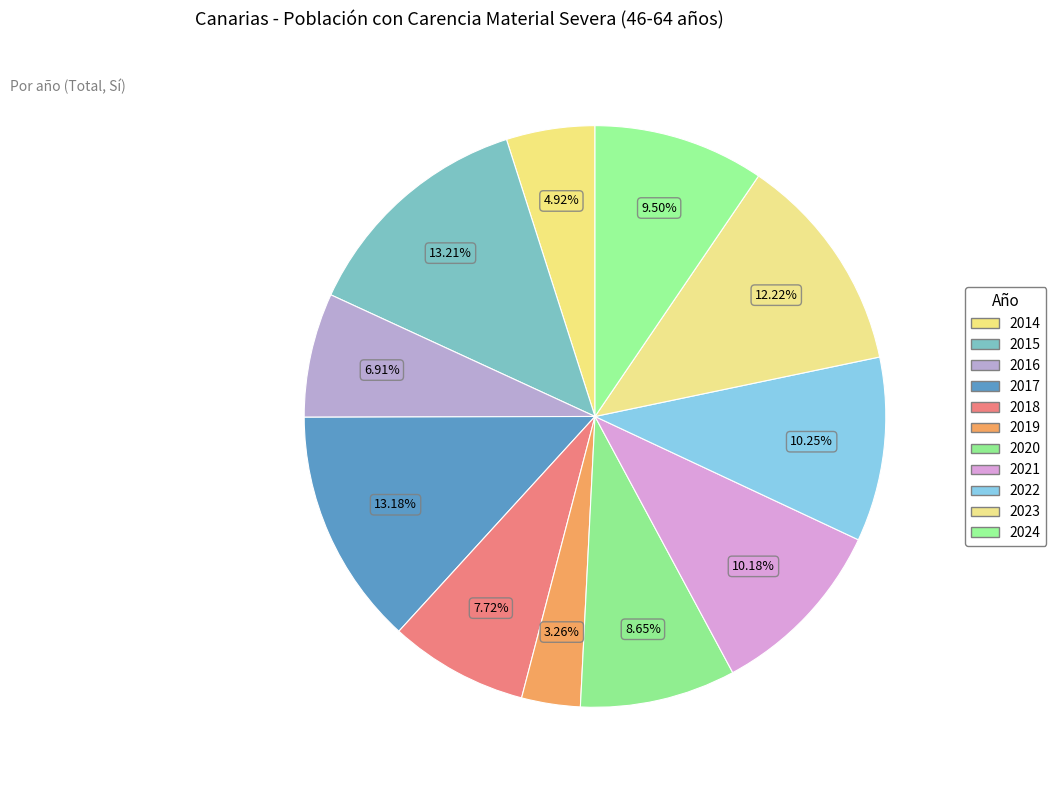

What is the smallest slice in the pie chart?

2019